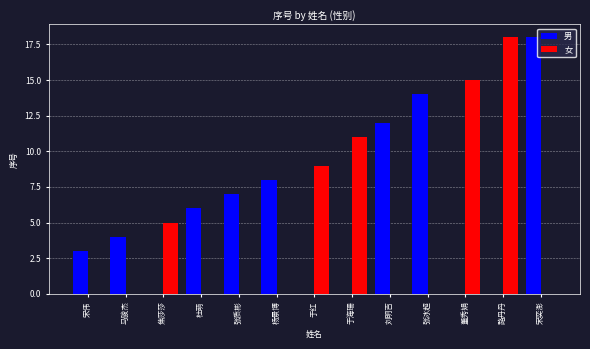

What is the sum of the 女 values at 焦莎莎 and 董秀娟?

20